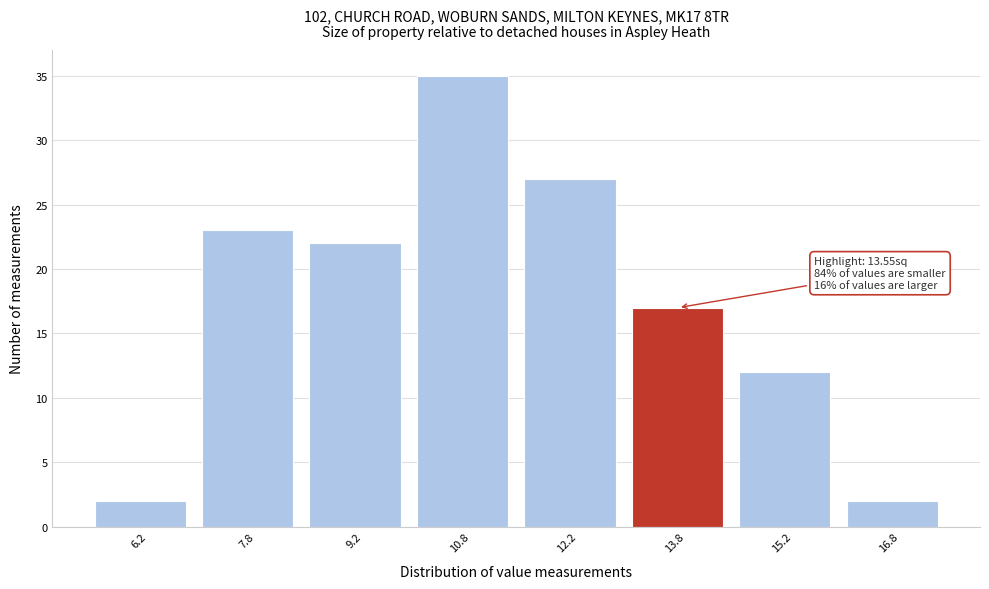

Over which range of the x-axis is the bar tallest?

10.0 to 11.5